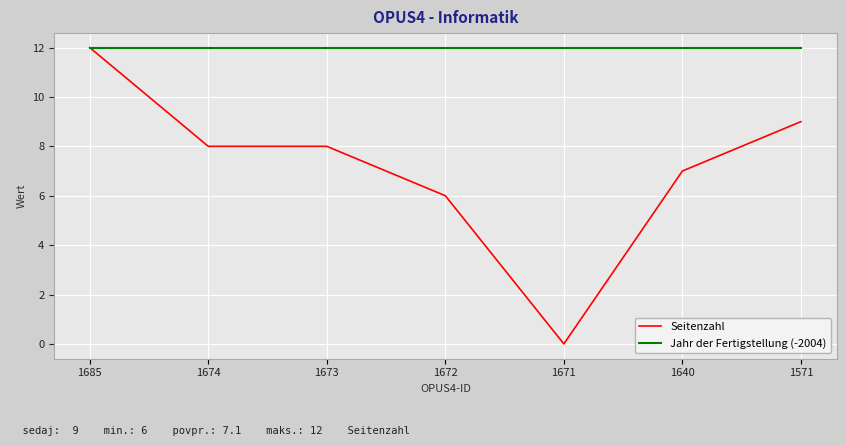

At 1571, list the series in order from largest to smallest.

Jahr der Fertigstellung (-2004), Seitenzahl